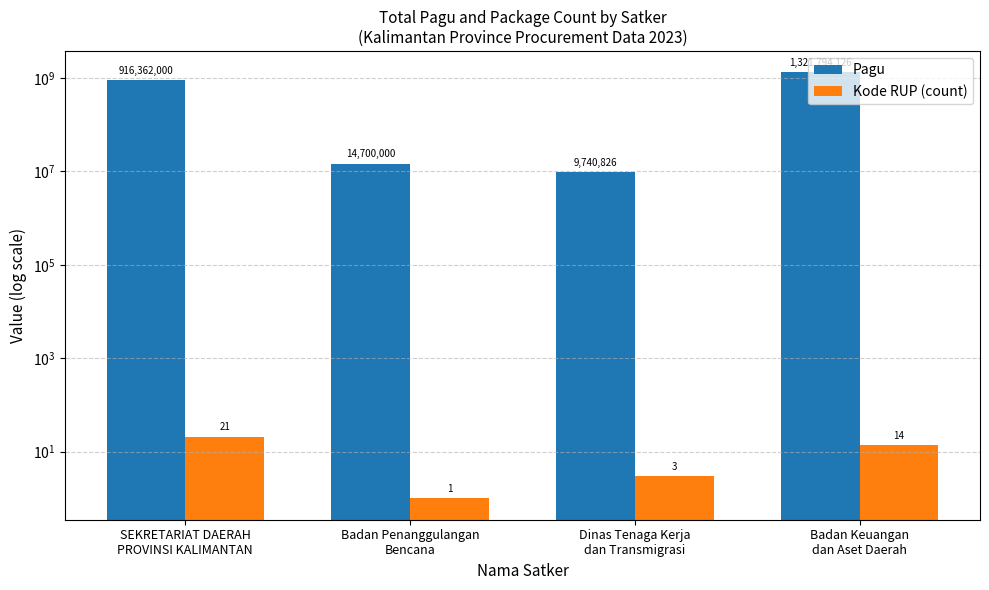

Reading right to left, what are all the values shown in this chart?

Pagu: Badan Keuangan
dan Aset Daerah=1321794126	Dinas Tenaga Kerja
dan Transmigrasi=9740826	Badan Penanggulangan
Bencana=14700000	SEKRETARIAT DAERAH
PROVINSI KALIMANTAN=916362000
Kode RUP (count): Badan Keuangan
dan Aset Daerah=14	Dinas Tenaga Kerja
dan Transmigrasi=3	Badan Penanggulangan
Bencana=1	SEKRETARIAT DAERAH
PROVINSI KALIMANTAN=21